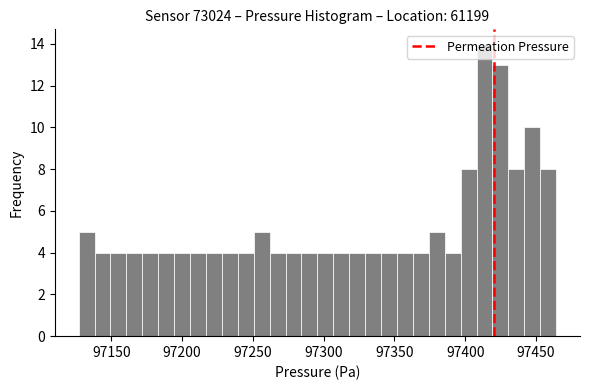

Read against the x-axis, roughly where is the centre of the tallest bar?

97415